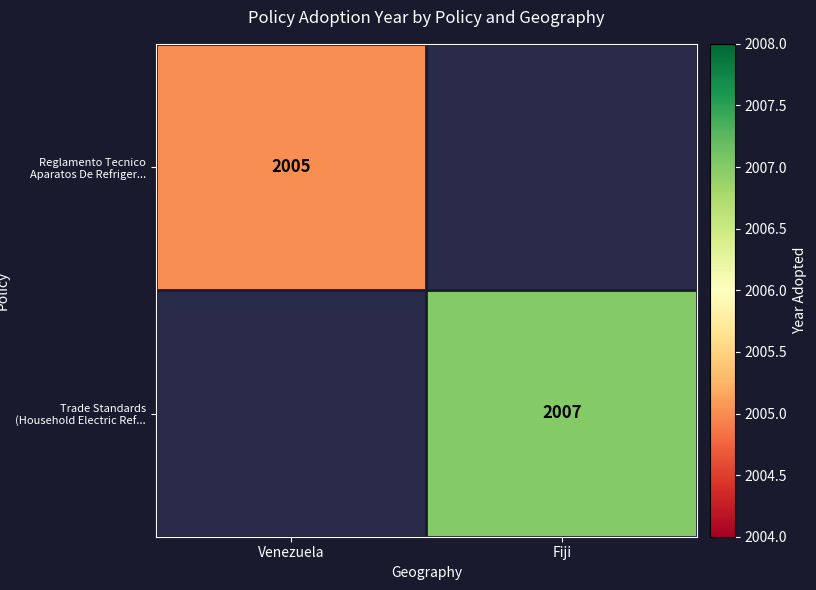

Is the value of Reglamento Tecnico Aparatos De Refriger... at Venezuela greater than the value of Trade Standards (Household Electric Ref... at Fiji?

No